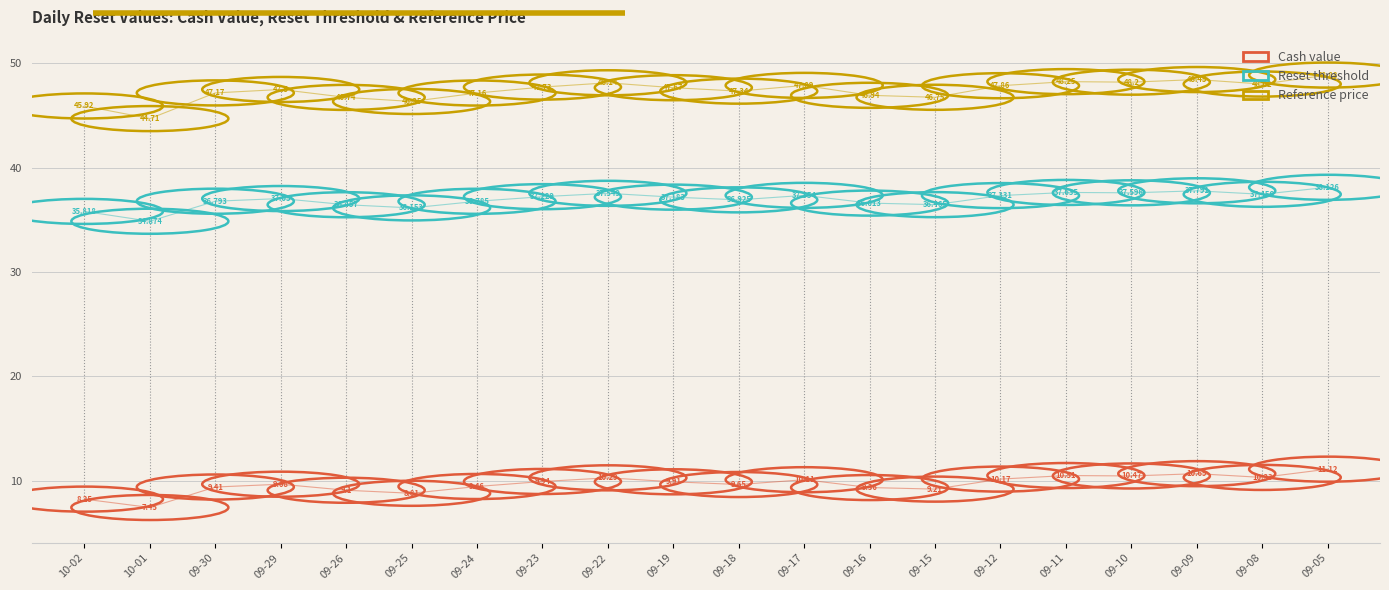

Where is Reference price nearest to the value 46?

10-02